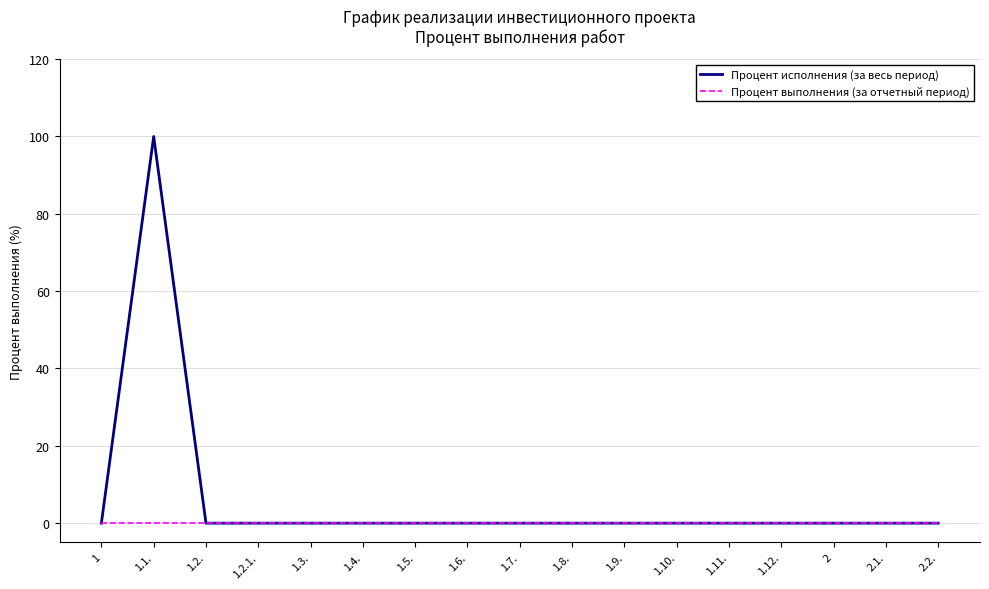

Reading left to right, what are all the values shown in this chart?

Процент исполнения (за весь период): 0	100	0	0	0	0	0	0	0	0	0	0	0	0	0	0	0
Процент выполнения (за отчетный период): 0	0	0	0	0	0	0	0	0	0	0	0	0	0	0	0	0